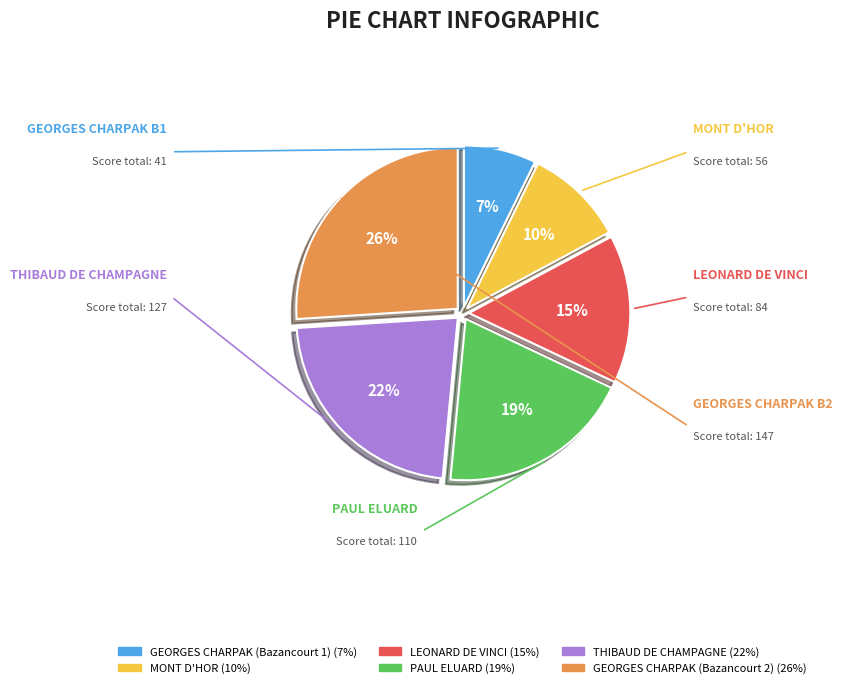

Do GEORGES CHARPAK (Bazancourt 2) and THIBAUD DE CHAMPAGNE together represent more than half of the pie?

No